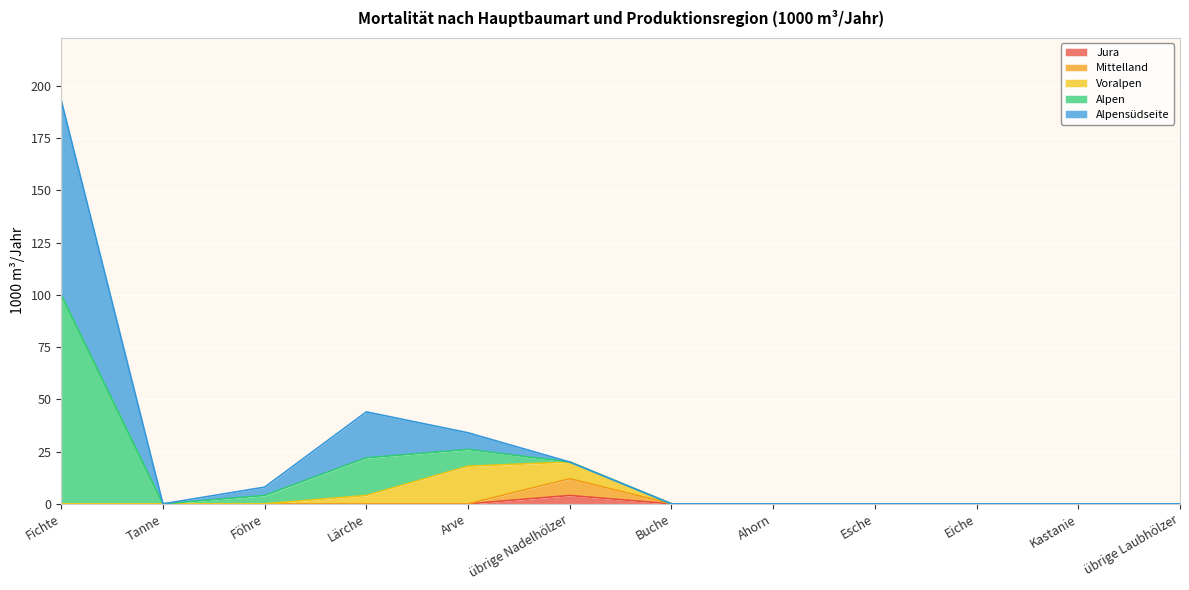

Rank the categories by Mittelland value from lowest to highest.

Fichte, Tanne, Föhre, Lärche, Arve, Buche, Ahorn, Esche, Eiche, Kastanie, übrige Laubhölzer, übrige Nadelhölzer